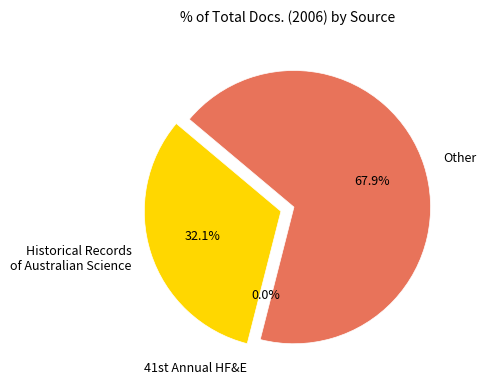

Rank the categories by value from lowest to highest.

41st Annual Human Factors and Ergonomics, Historical Records of Australian Science, Other